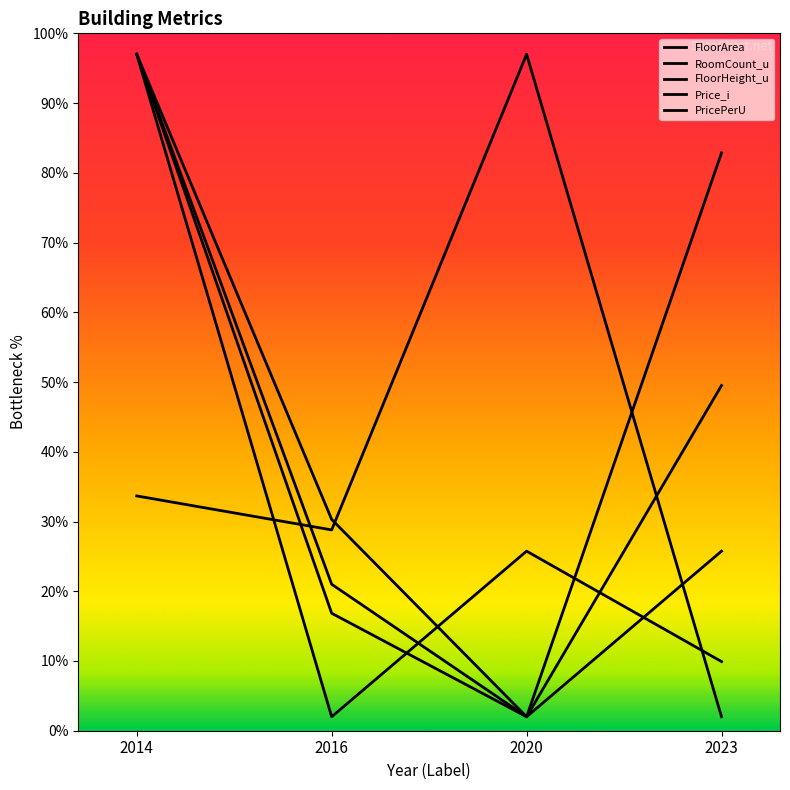

Is the value of PricePerU at 2020 greater than the value of FloorHeight_u at 2023?

No